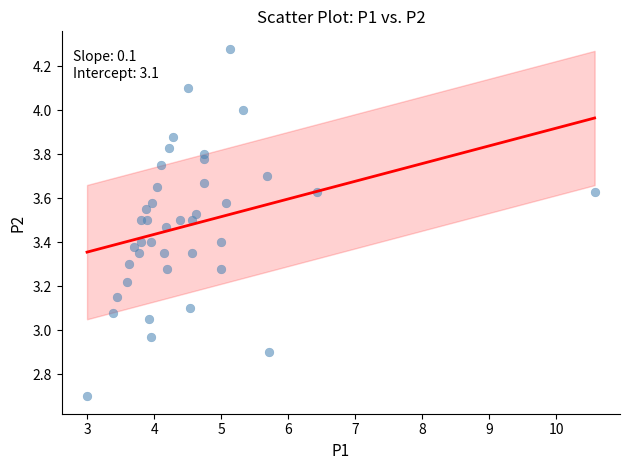

What is the range of X values (max minus min)?

7.6